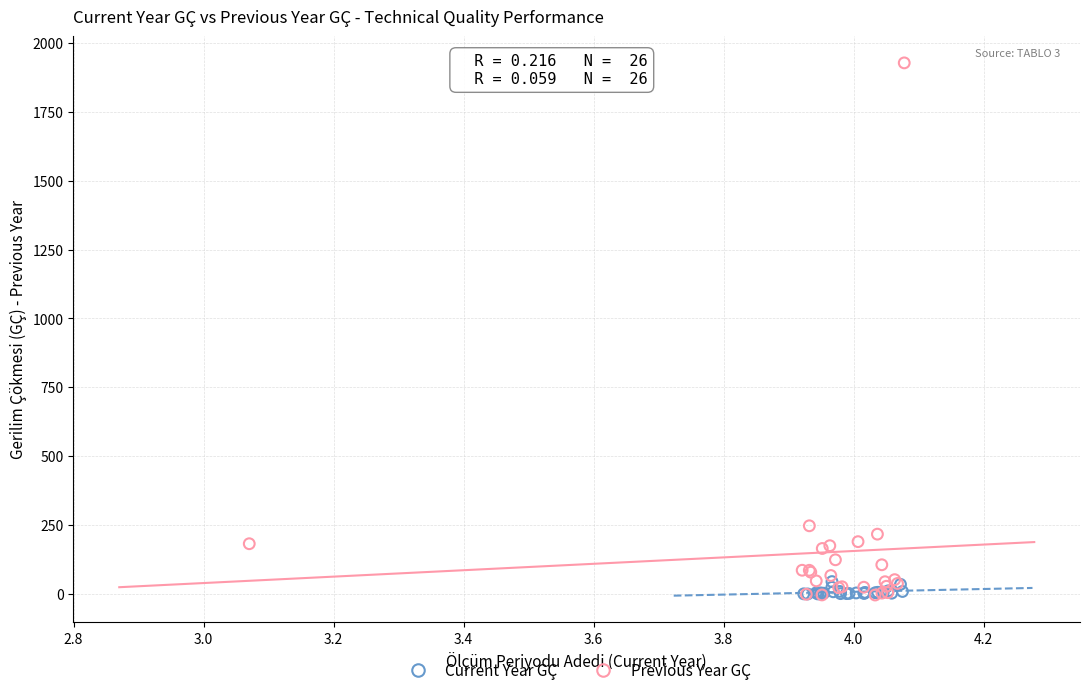

Which series contains the highest Y value?

Previous Year GÇ